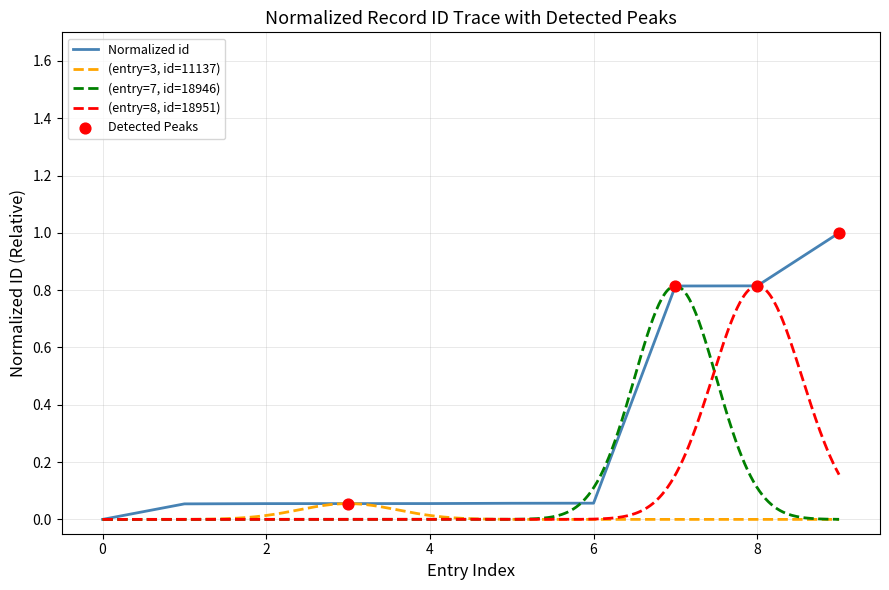

True or false: Normalized id has a value of 0.0 at 4.

False